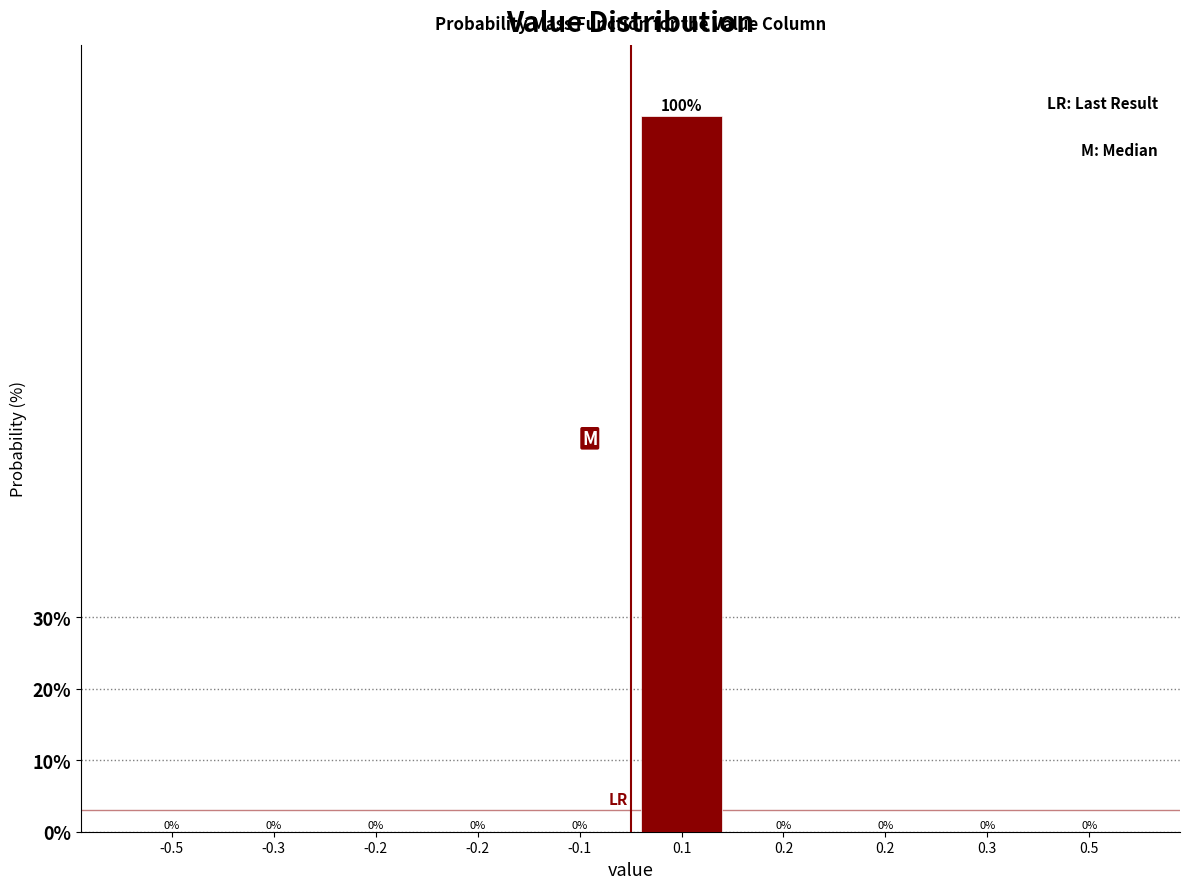

How many series are shown in this chart?

1